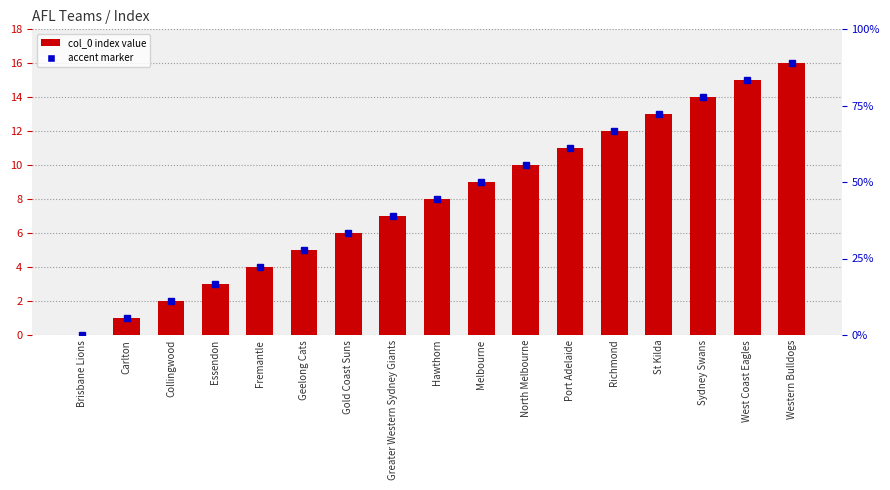

What is the difference between the maximum and minimum values?

16